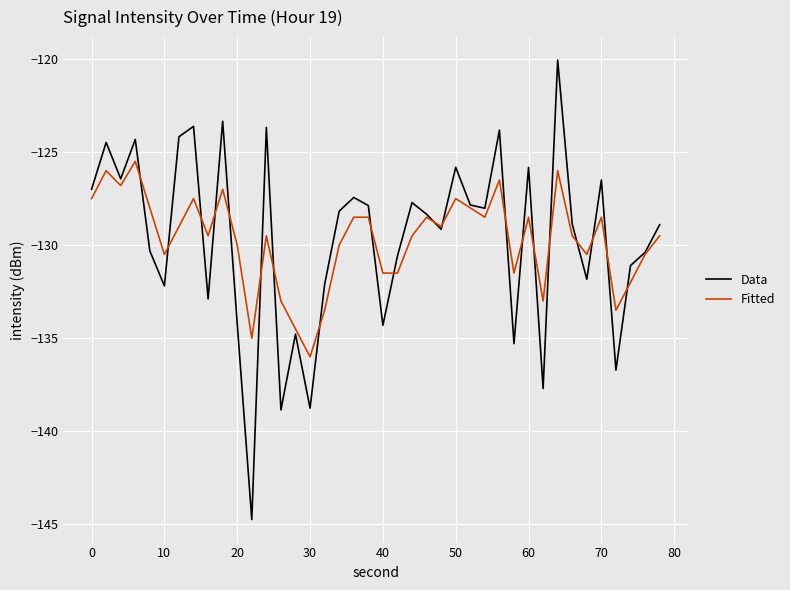

How many lines are shown in the chart?

2